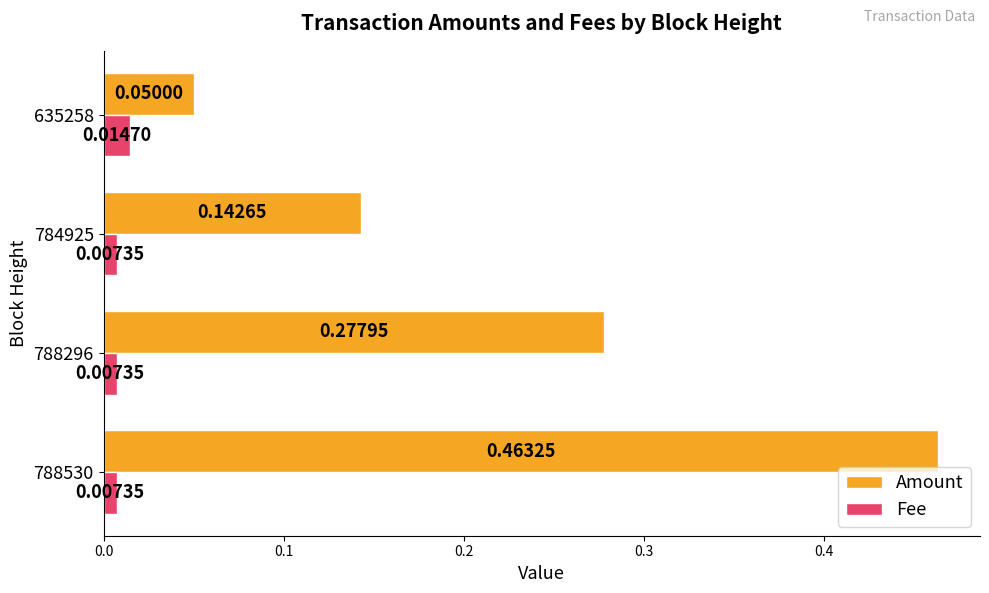

Between 788296 and 635258, which series saw the biggest shift?

Amount